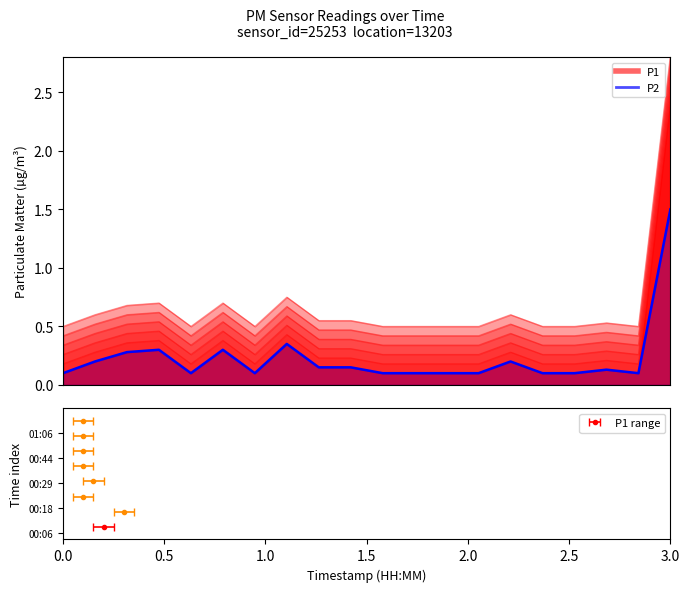

What are all the series names shown in the legend?

P1, P2